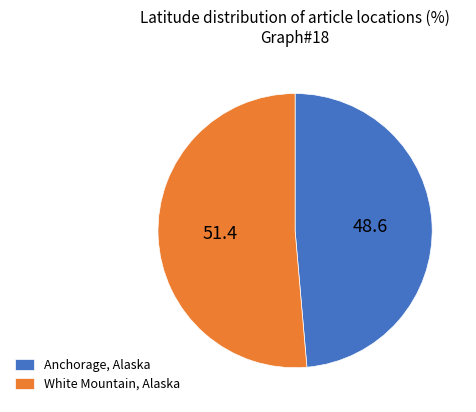

How many slices are in this pie chart?

2